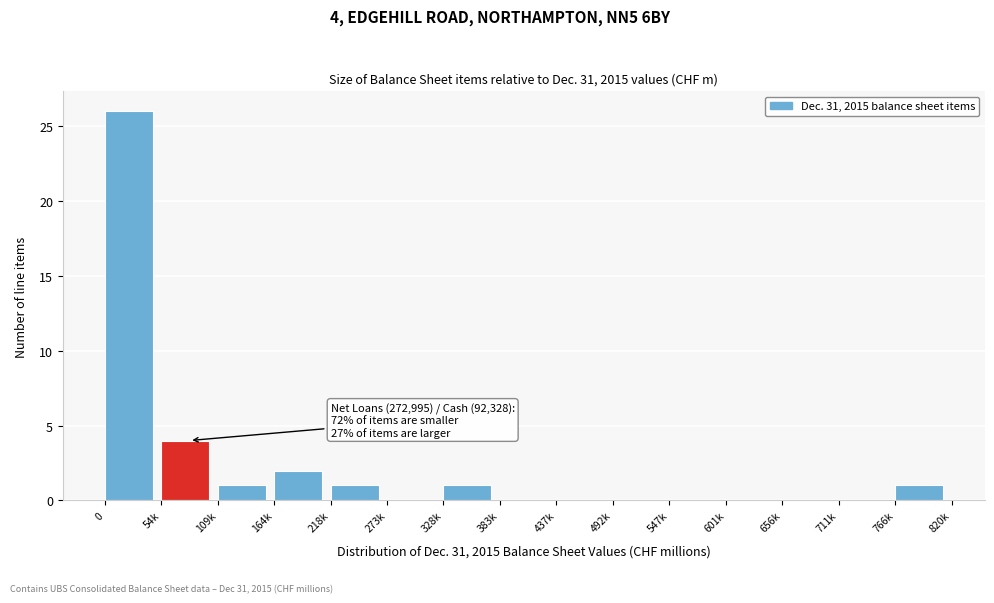

Reading left to right, what are all the values shown in this chart?

0=26	54k=4	109k=1	164k=2	218k=1	273k=0	328k=1	383k=0	437k=0	492k=0	547k=0	601k=0	656k=0	711k=0	766k=1